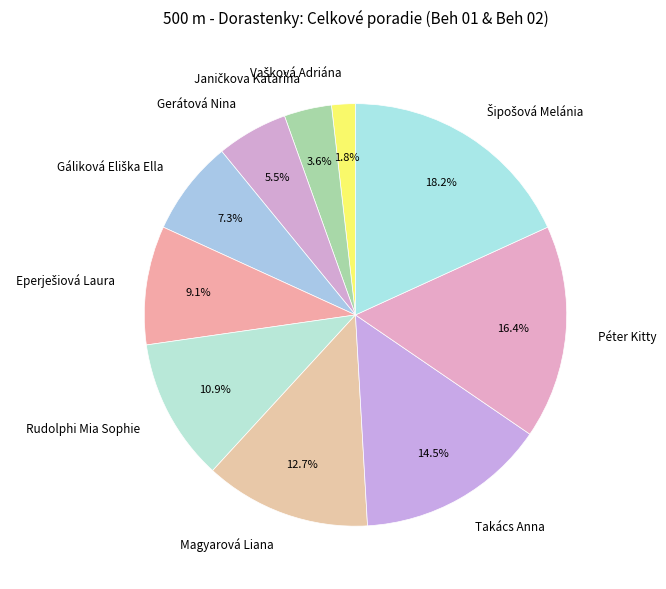

Does any single category account for the majority?

No